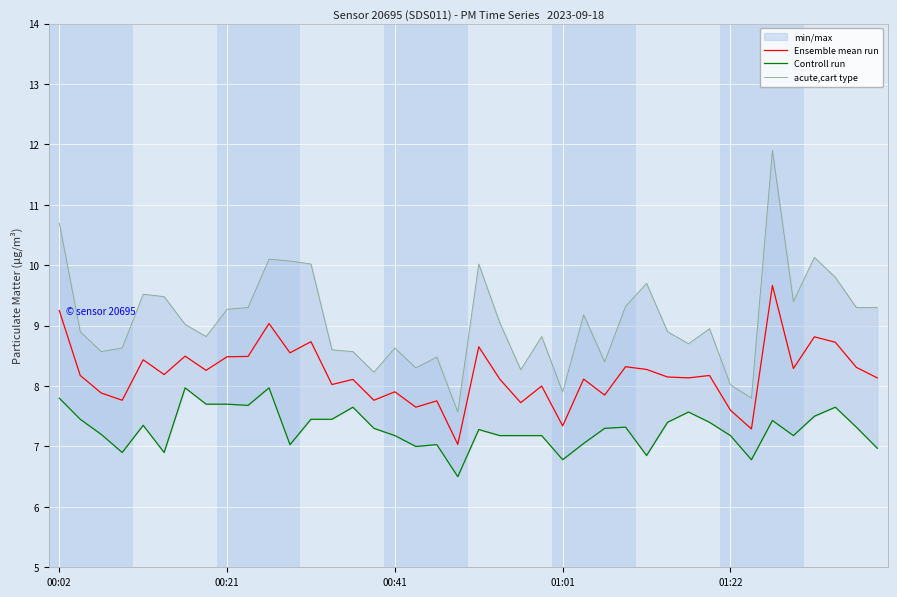

The acute,cart type series shows 17.0 at 00:02. True or false?

False